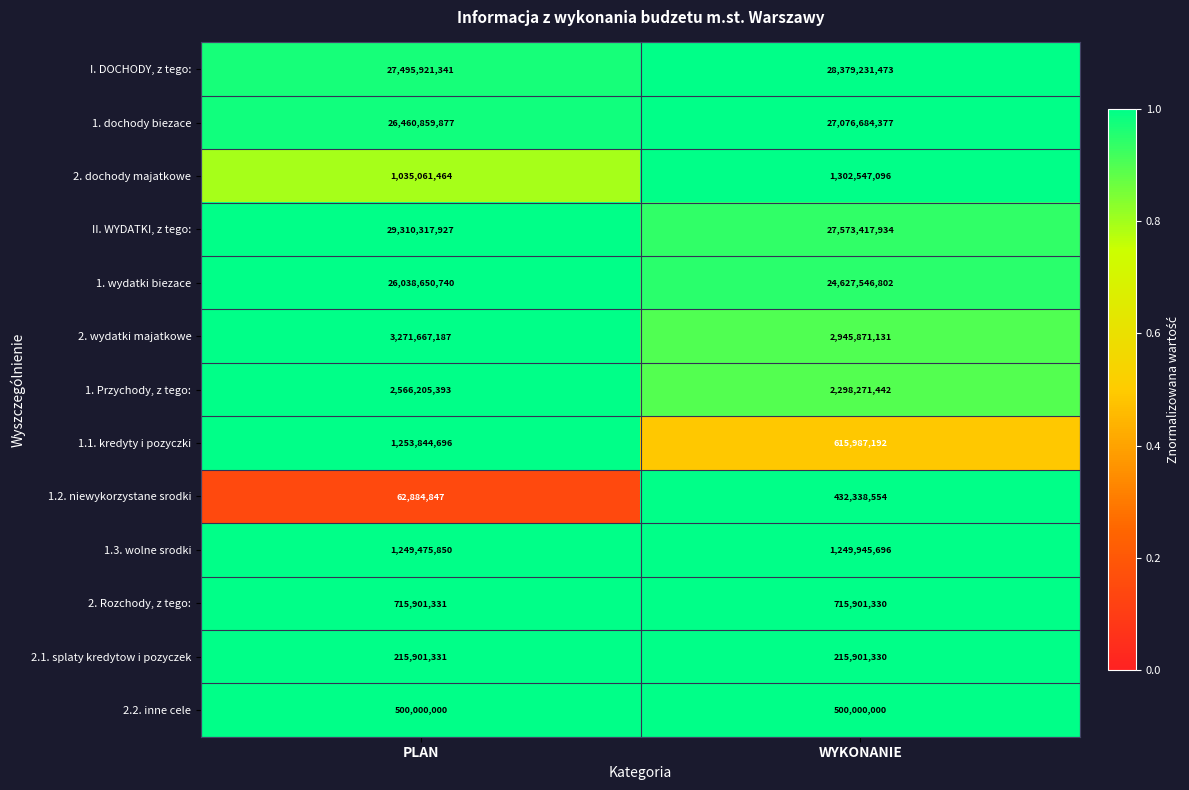

Reading left to right, extract all data points from this chart.

I. DOCHODY, z tego:: 27495921341	28379231473
1. dochody biezace: 26460859877	27076684377
2. dochody majatkowe: 1035061464	1302547096
II. WYDATKI, z tego:: 29310317927	27573417934
1. wydatki biezace: 26038650740	24627546802
2. wydatki majatkowe: 3271667187	2945871131
1. Przychody, z tego:: 2566205393	2298271442
1.1. kredyty i pozyczki: 1253844696	615987192
1.2. niewykorzystane srodki: 62884847	432338554
1.3. wolne srodki: 1249475850	1249945696
2. Rozchody, z tego:: 715901331	715901330
2.1. splaty kredytow i pozyczek: 215901331	215901330
2.2. inne cele: 500000000	500000000